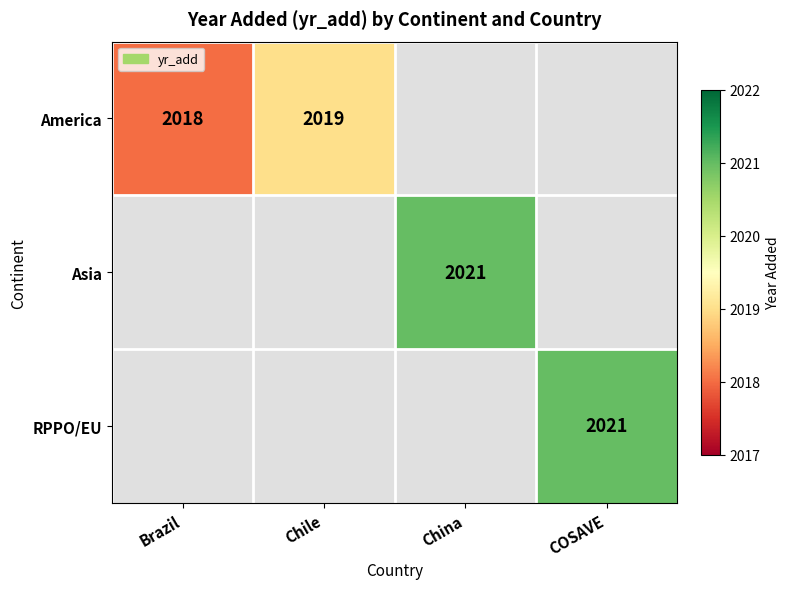

Is the value of Asia at China greater than the value of America at Chile?

Yes